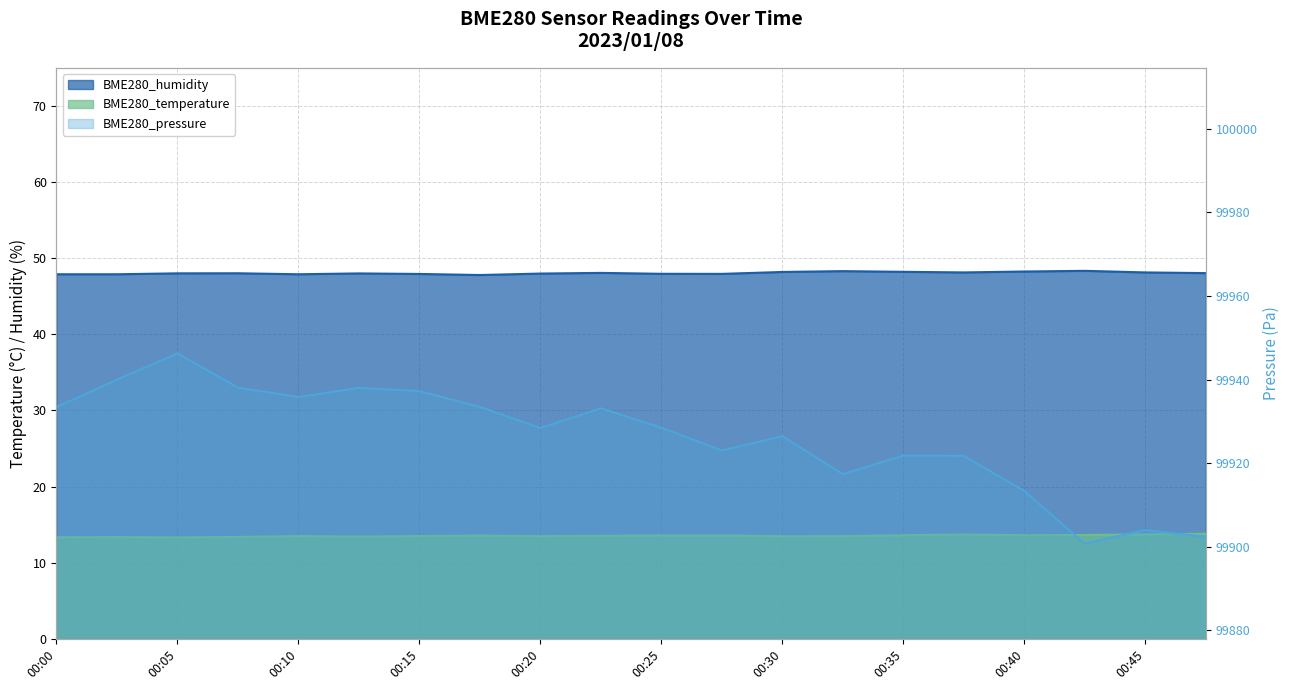

What are all the series names shown in the legend?

BME280_pressure, BME280_humidity, BME280_temperature